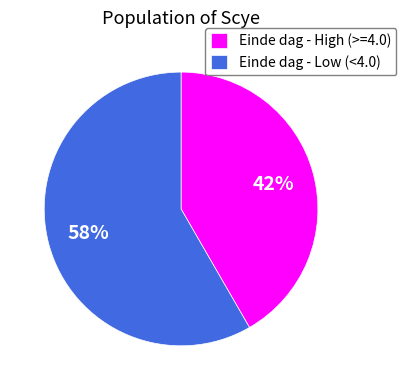

Does any single category account for the majority?

Yes